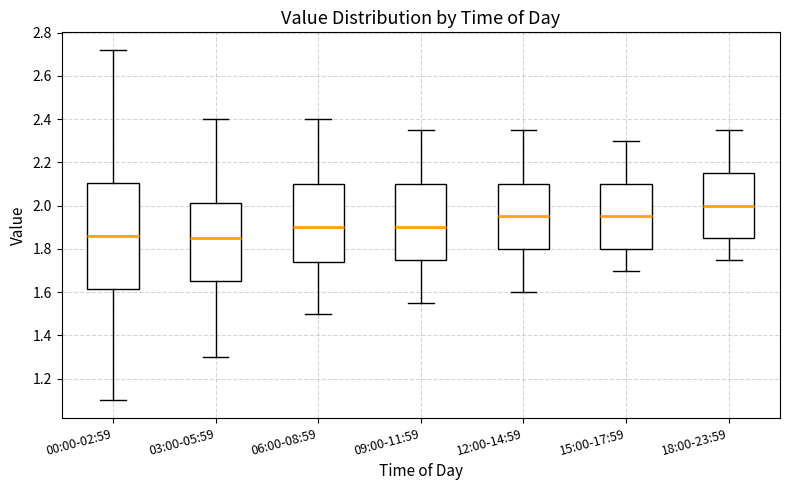

Which box's median line is the highest?

18:00-23:59